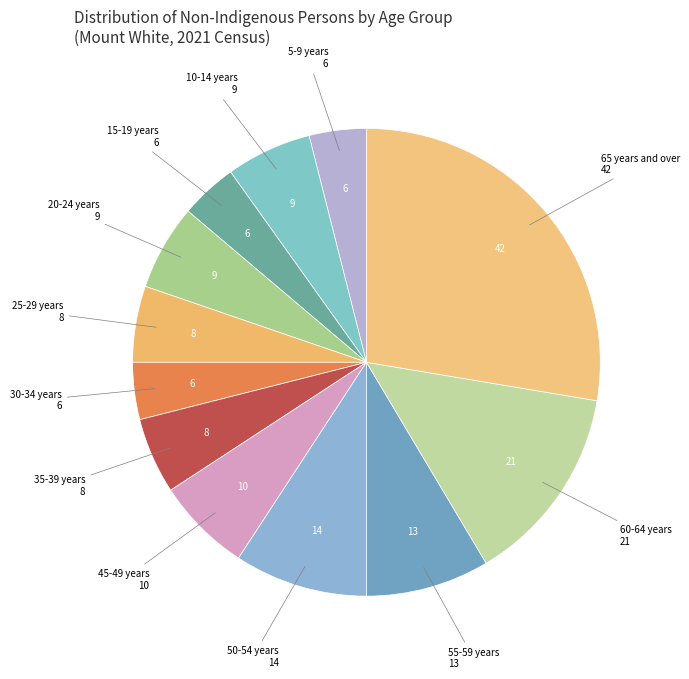

Count the number of slices in the pie.

12